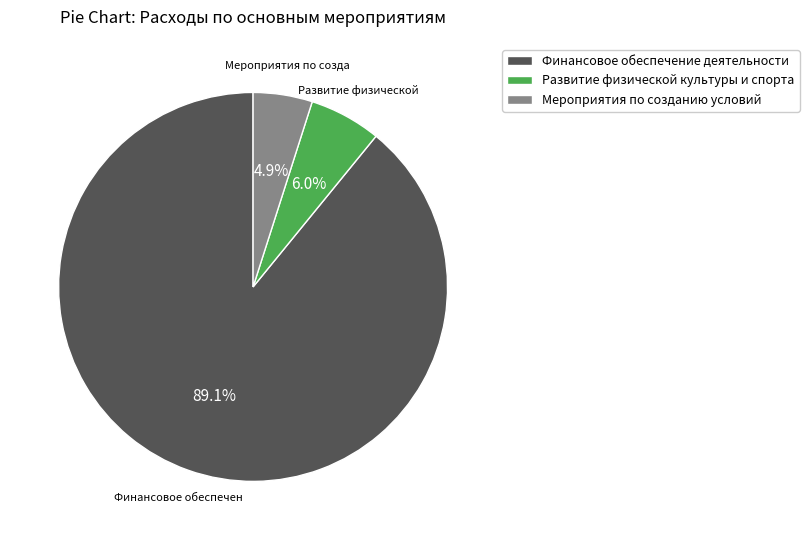

Rank the categories by value from highest to lowest.

Финансовое обеспечение деятельности, Развитие физической культуры и спорта, Мероприятия по созданию условий